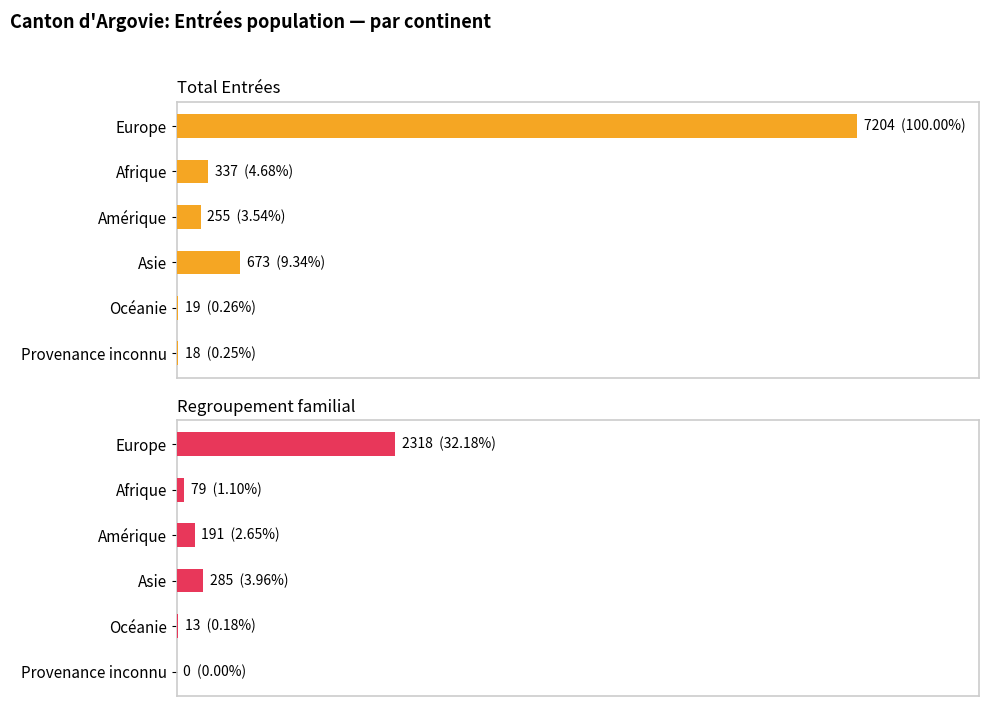

What is the difference between the maximum and minimum values in the Regroupement familial series?

2318